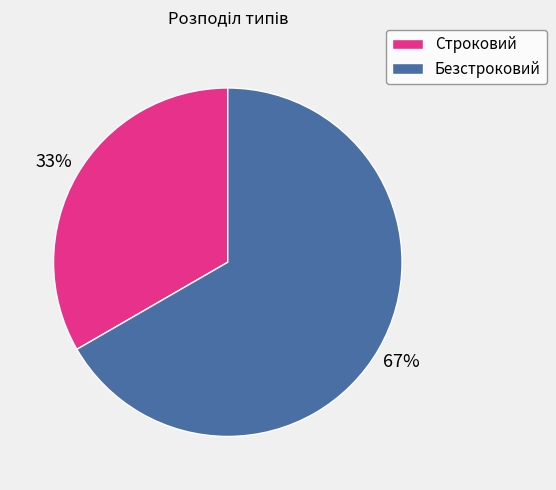

Combined, do Безстроковий and Строковий account for over 50%?

Yes